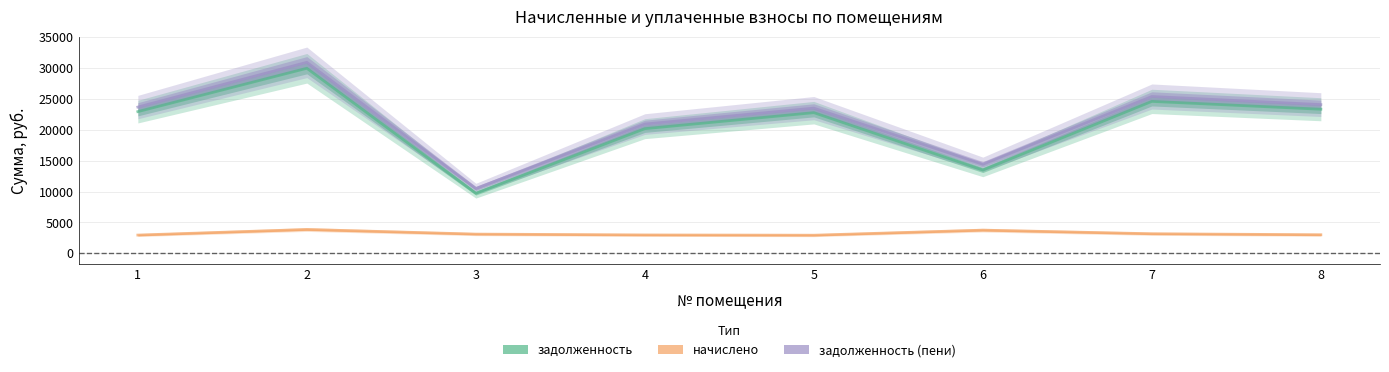

What is the minimum value shown in the chart?

2926.8